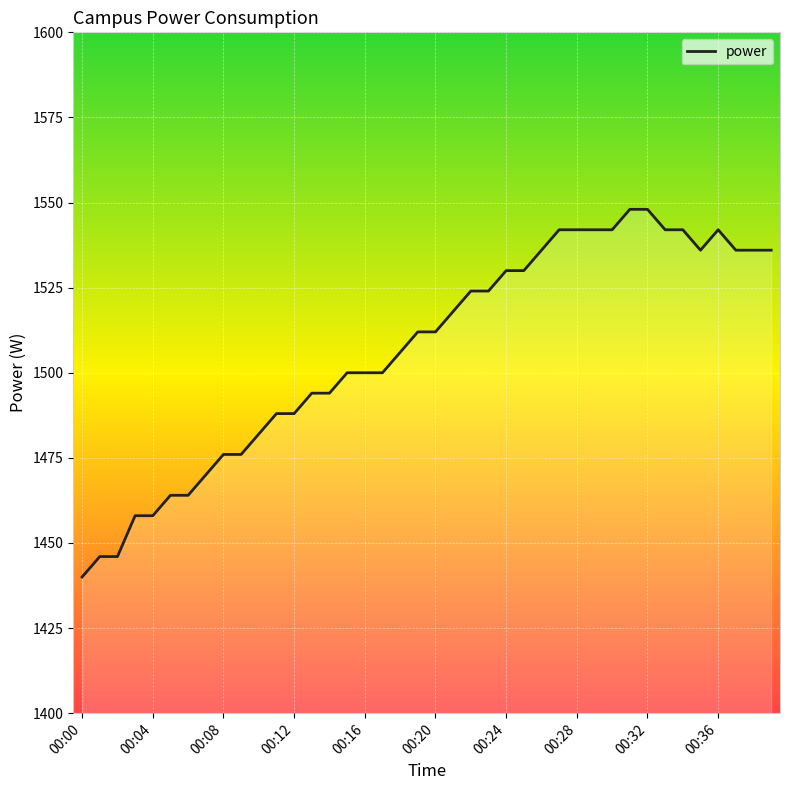

What is the difference between the maximum and minimum values?

108